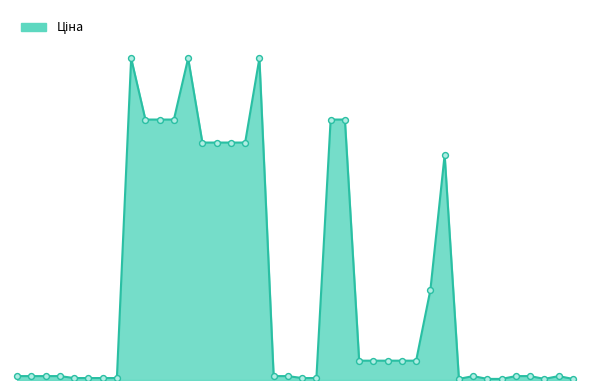

Is this an area chart (filled region under the line)?

Yes